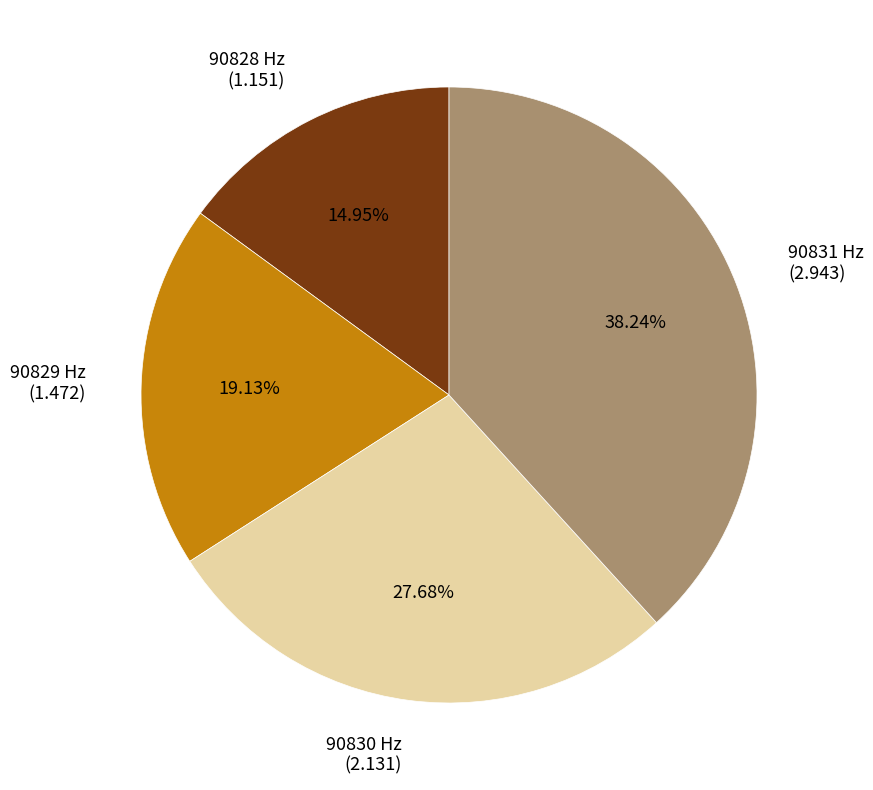

Which slice is the smallest?

90828 Hz (1.151)